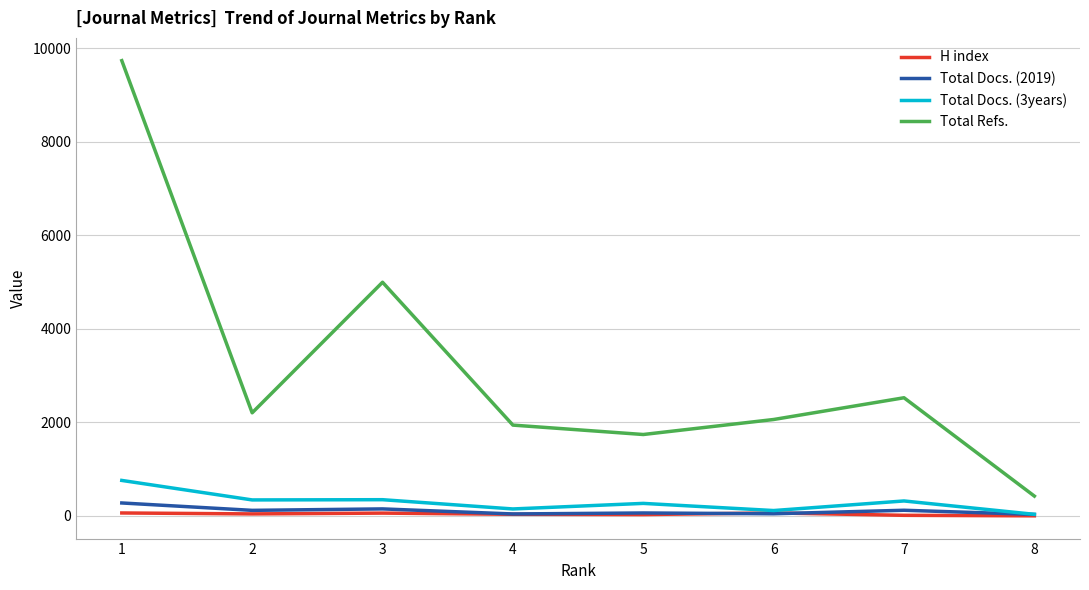

What is the greatest value displayed?

9737